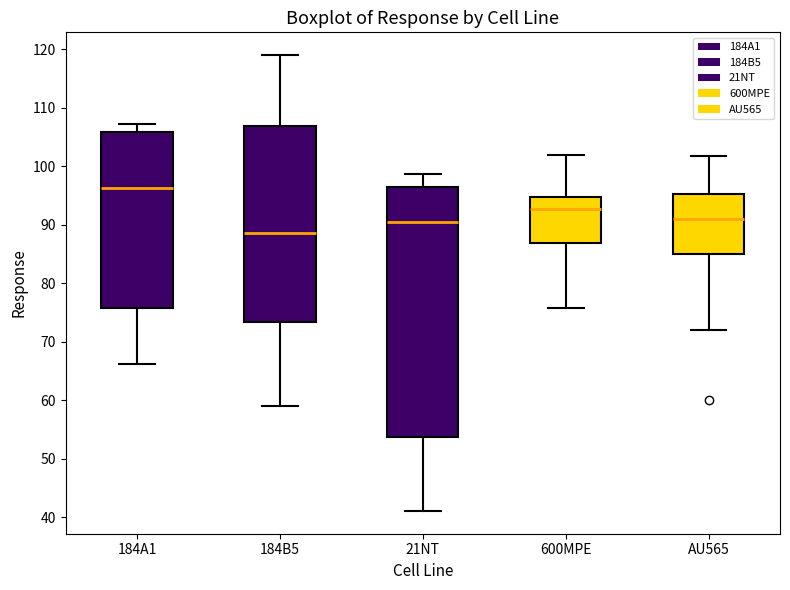

Where is the upper edge of the box for 21NT on the y-axis? The values are not printed on the chart, so give them approximately, as read against the axis.

97